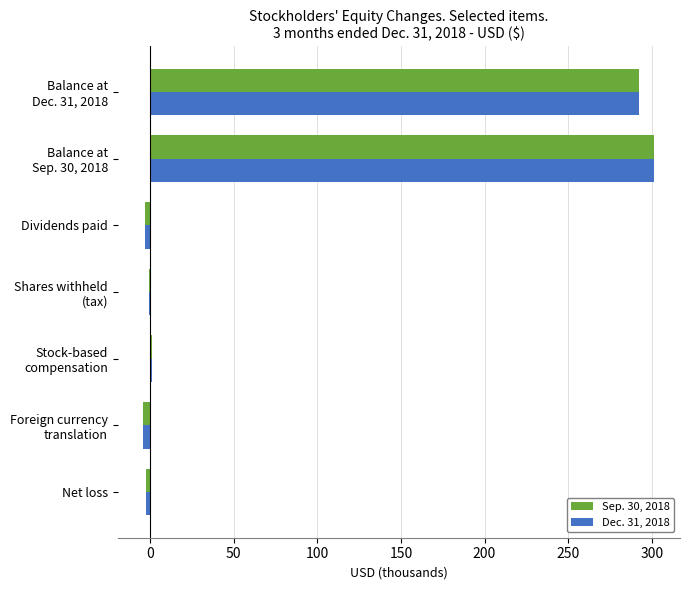

What is the sum of all Sep. 30, 2018 values?

584.7